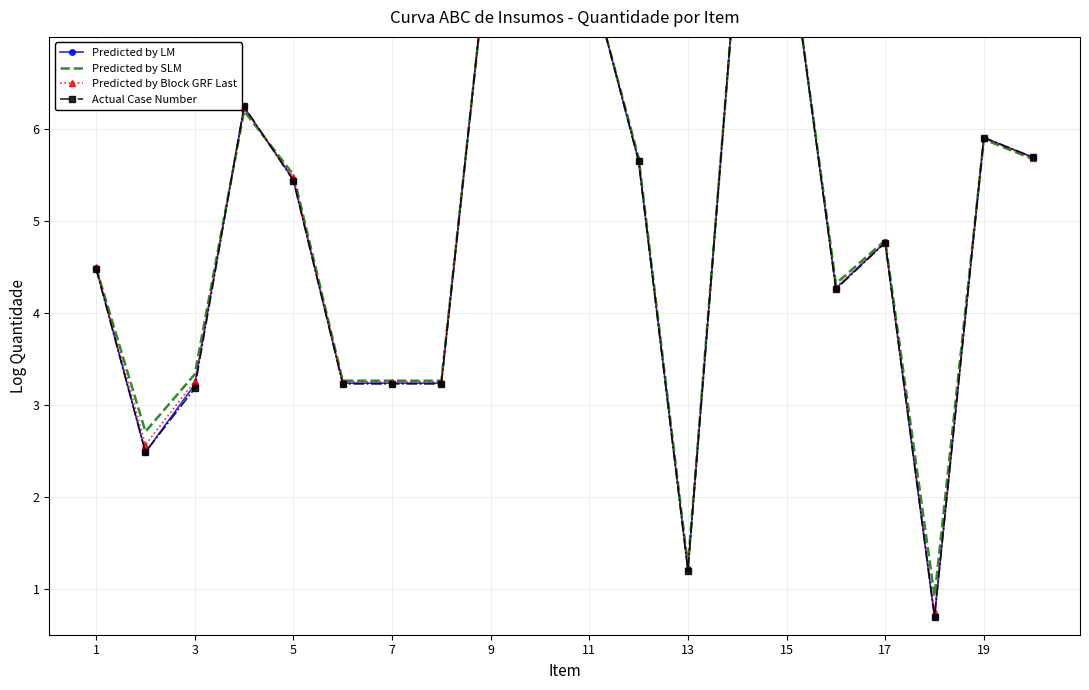

What is the average value of the Predicted by Block GRF Last series?

5.0